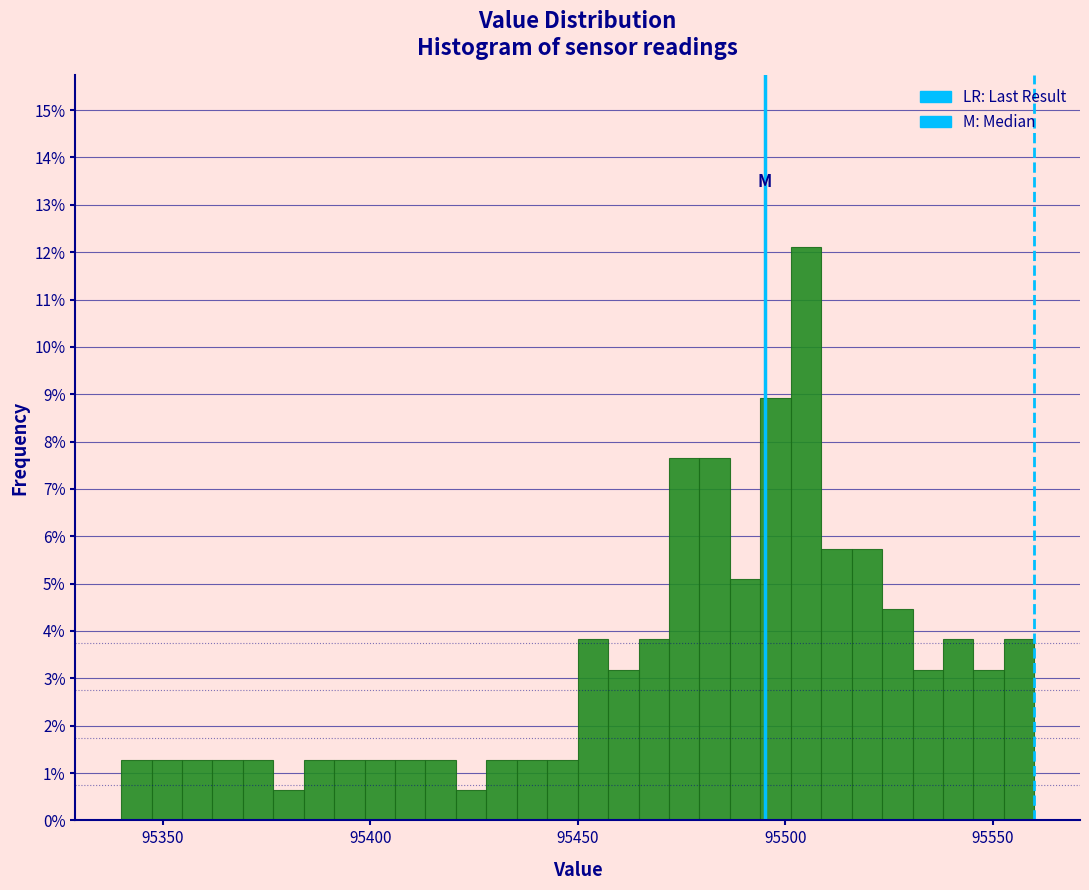

Read against the x-axis, roughly where is the centre of the tallest bar?

95505